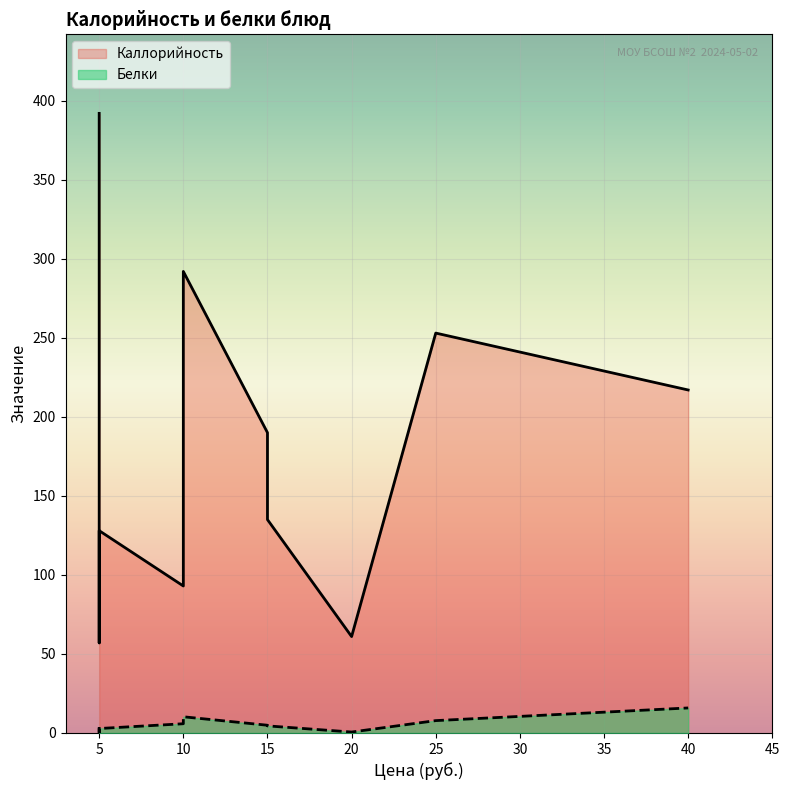

True or false: Белки has more than 1 points higher than both neighbors.

True